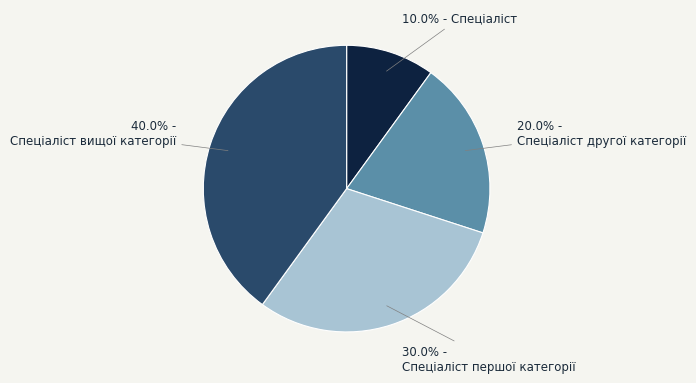

To the nearest percent, what portion does Спеціаліст другої категорії represent?

20%